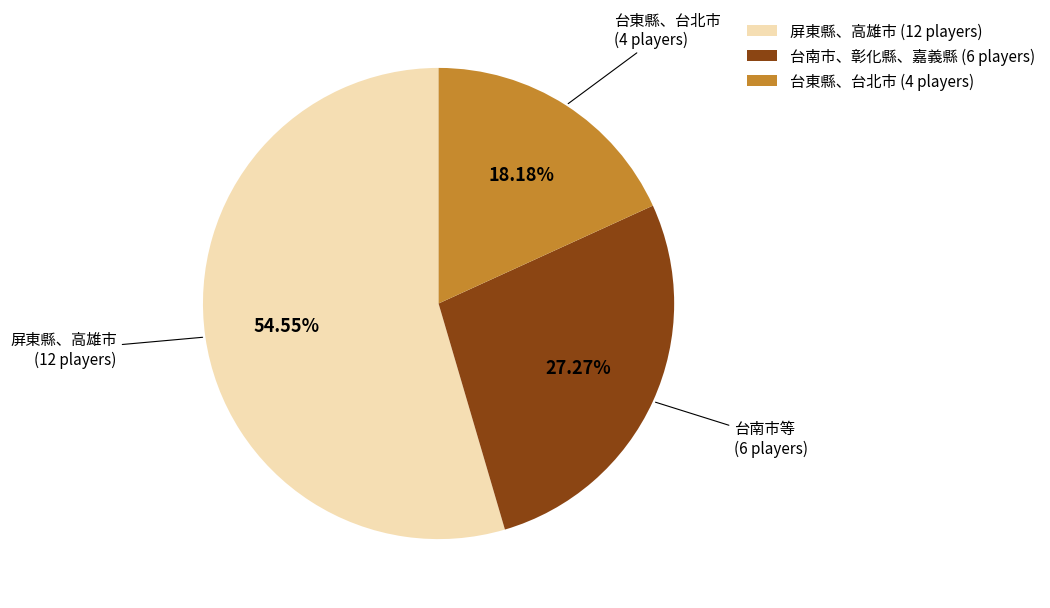

Which category has the biggest portion of the pie?

屏東縣、高雄市 (12 players)